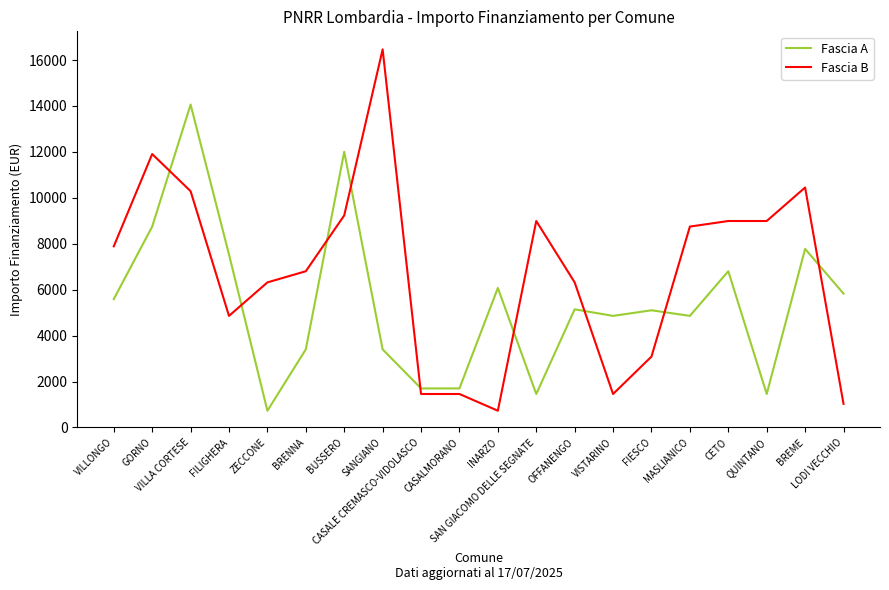

How many lines are shown in the chart?

2